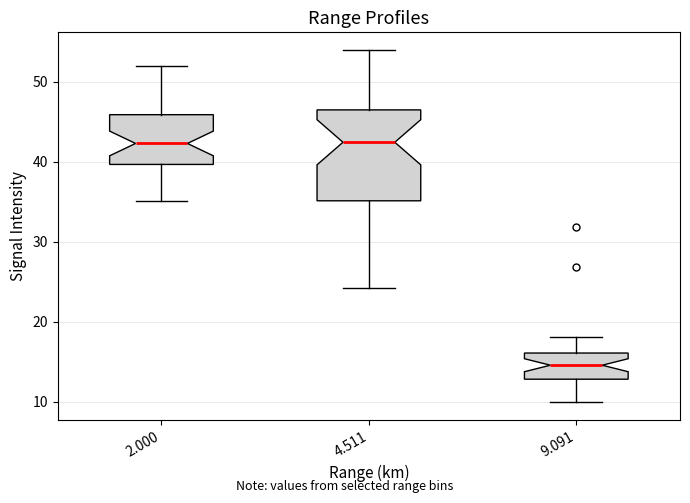

Reading left to right, read every box against the y-axis: the position of its median line, the range the box covers, and the ends of its whiskers. The values are not printed on the chart, so give them approximately, as read against the axis.

2.000: median 42, box 40 to 46, whiskers 35 to 52
4.511: median 42, box 35 to 47, whiskers 24 to 54
9.091: median 15, box 13 to 16, whiskers 10 to 18